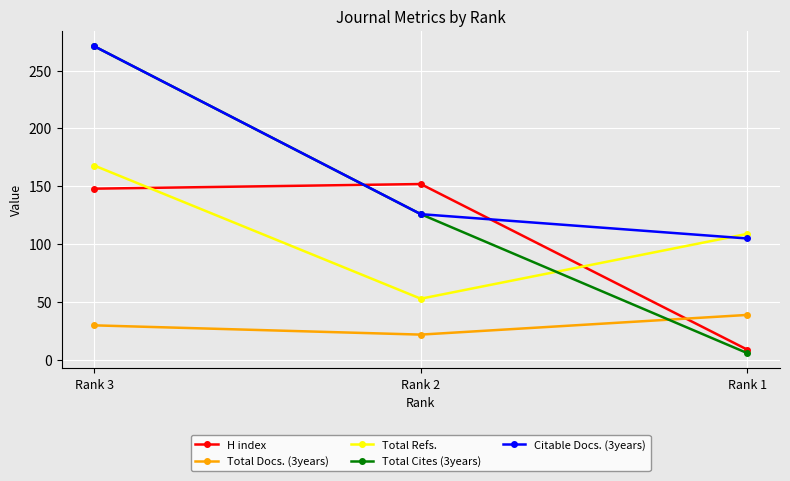

The value of Citable Docs. (3years) at Rank 1 is 70. True or false?

False